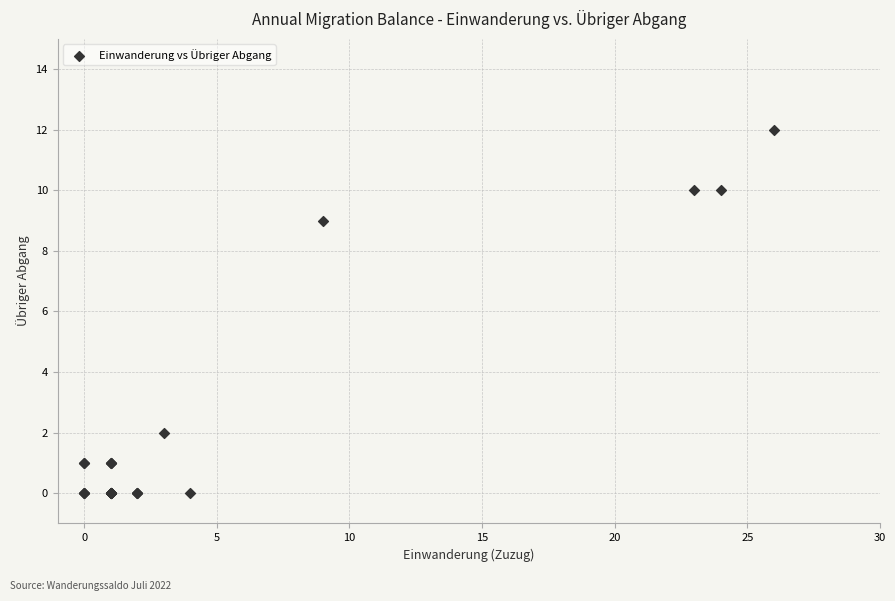

What Y value in the scatter plot is closest to 6?

9